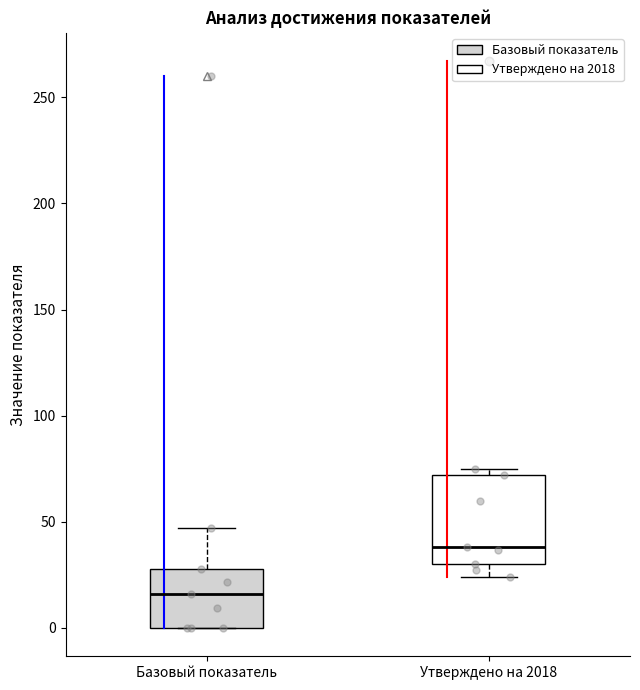

Reading left to right, transcribe this box plot: for each box, give where its median line is, the range the box spans, and where its two whiskers end, as read against the y-axis. The values are not printed on the chart, so give them approximately, as read against the axis.

Базовый показатель: median 15, box 0 to 30, whiskers 0 to 45
Утверждено на 2018: median 40, box 30 to 70, whiskers 25 to 75